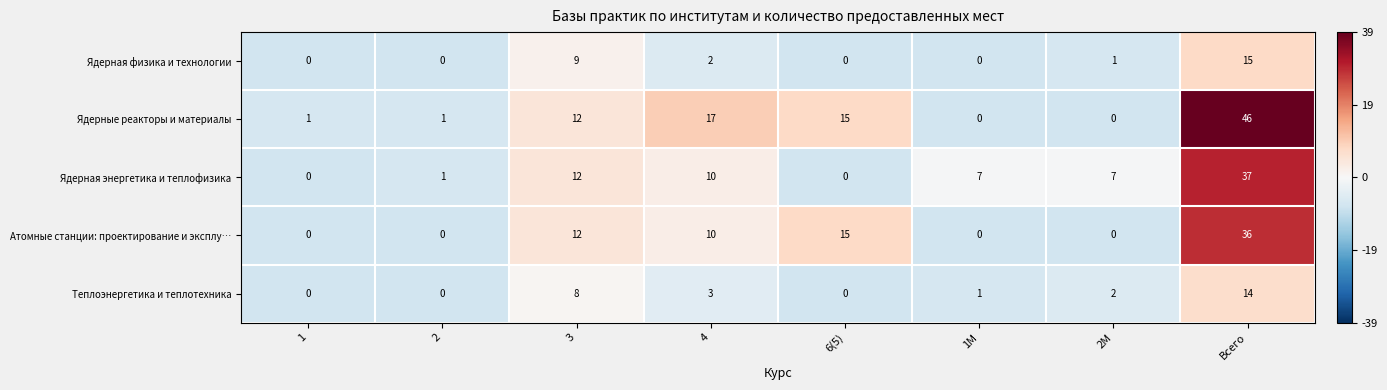

The Теплоэнергетика и теплотехника series shows 5 at 3. True or false?

False